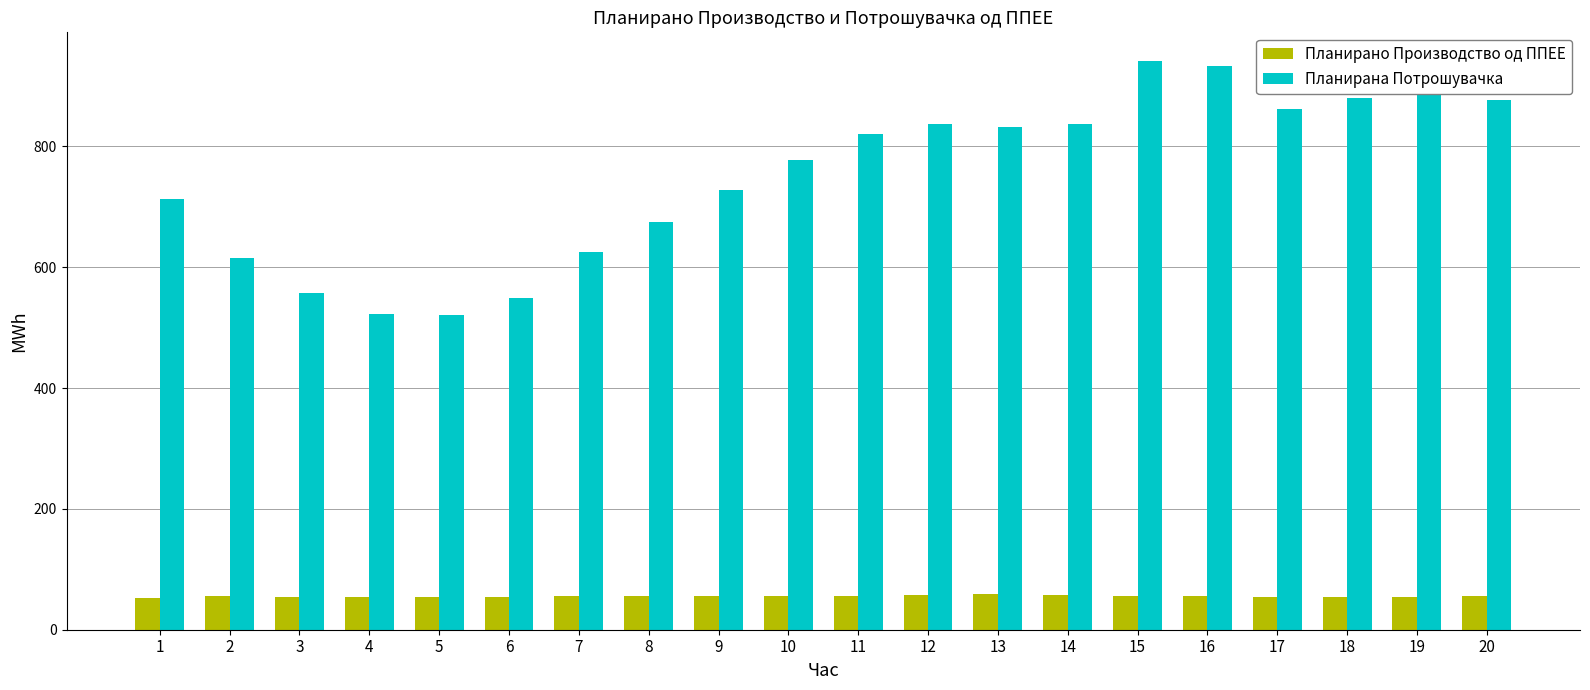

What is the value of the Планирана Потрошувачка bar at the 20th from the left?

876.4